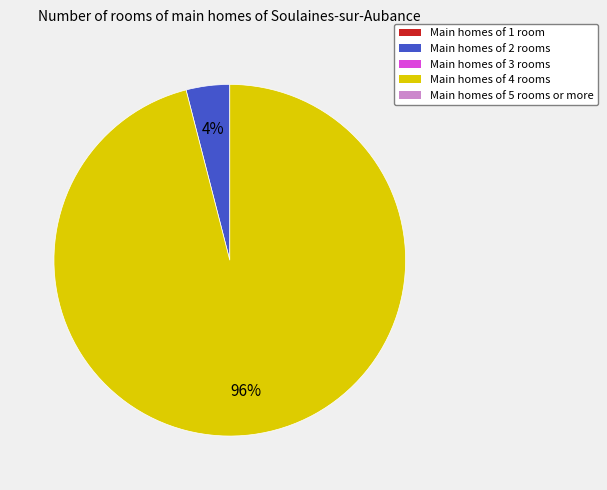

To the nearest percent, what is the average slice percentage?

50%